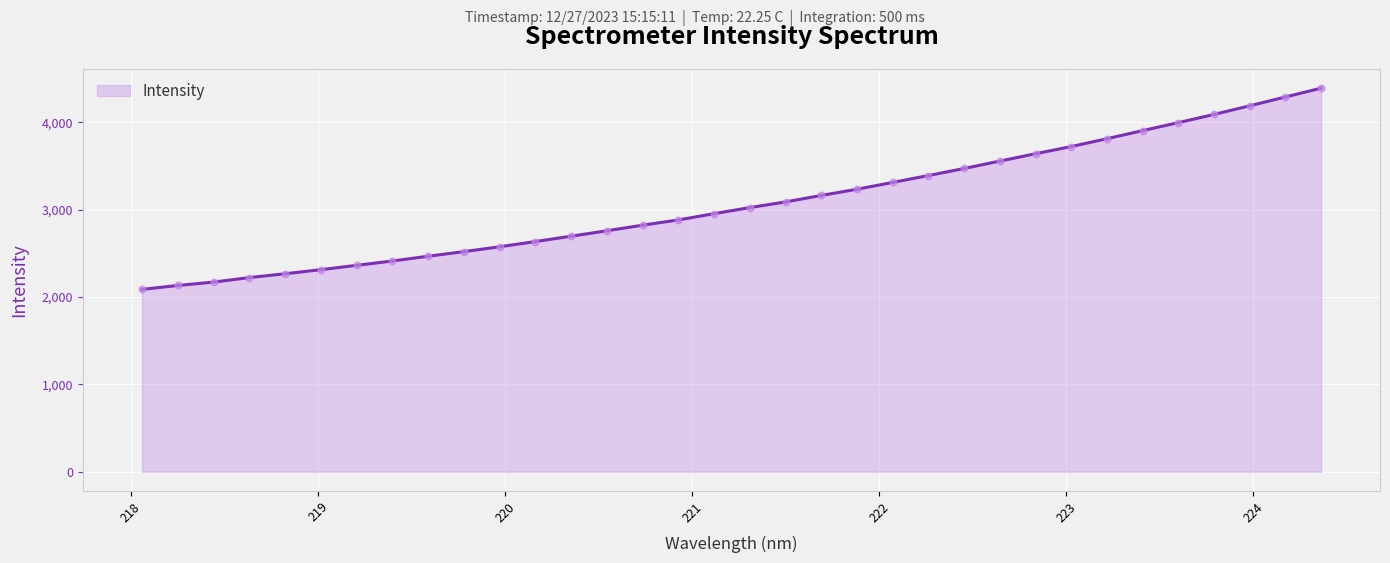

What is the difference between the maximum and minimum values?

2304.7